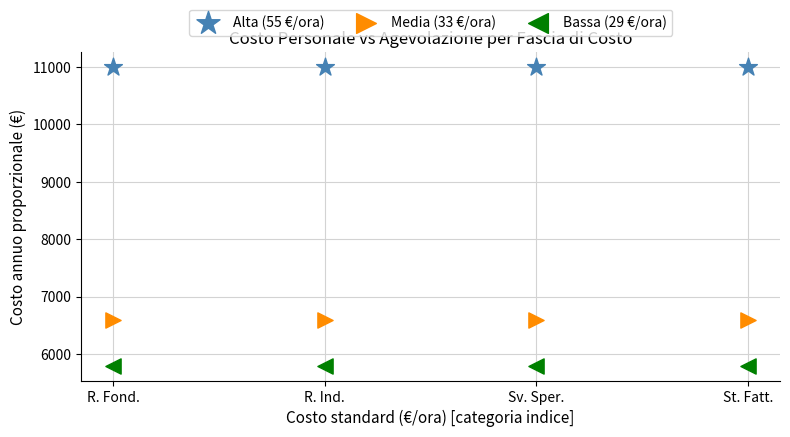

Across all data points, what is the average X value?

65